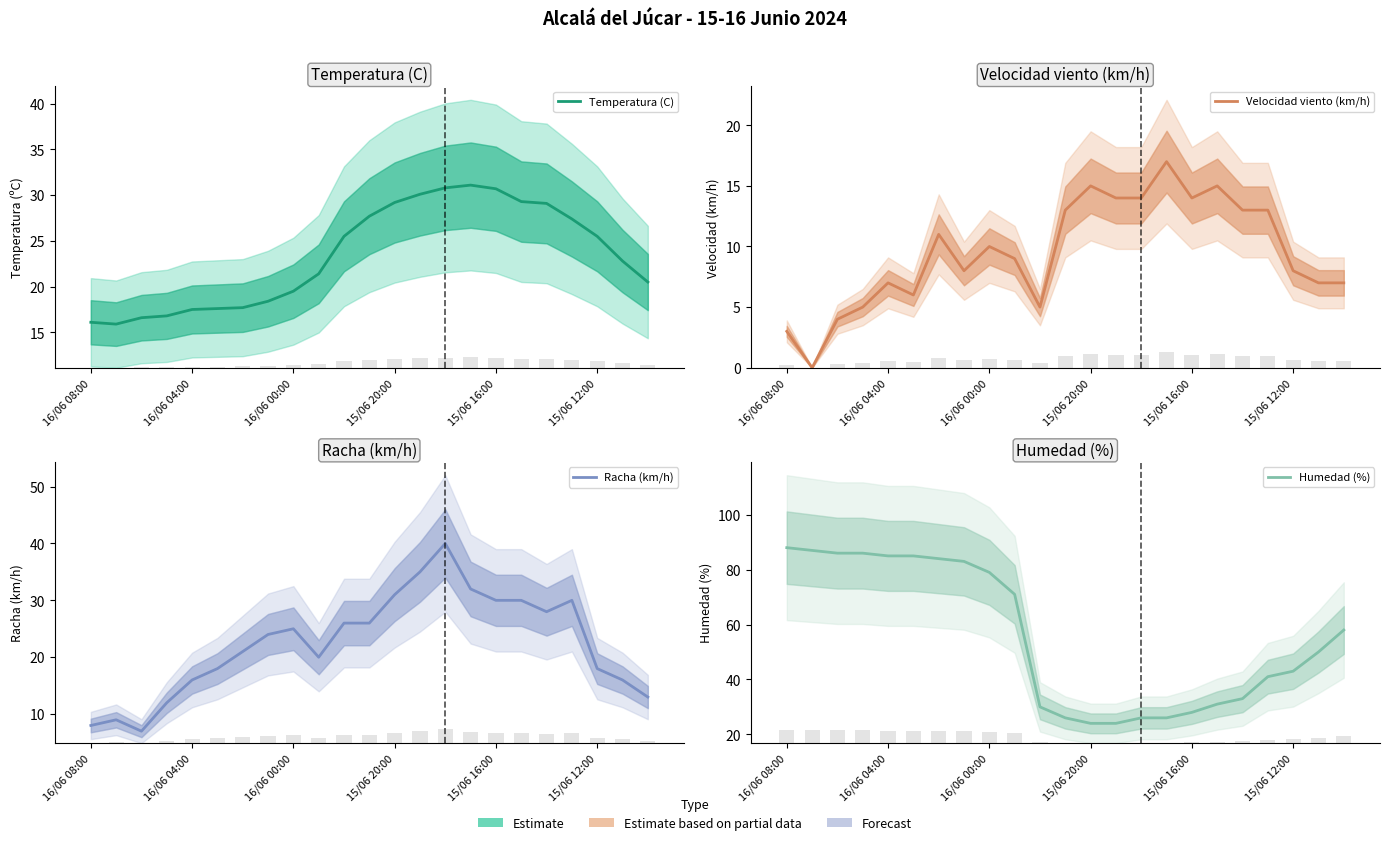

What is the label of the 1st bar from the left?

16/06 08:00